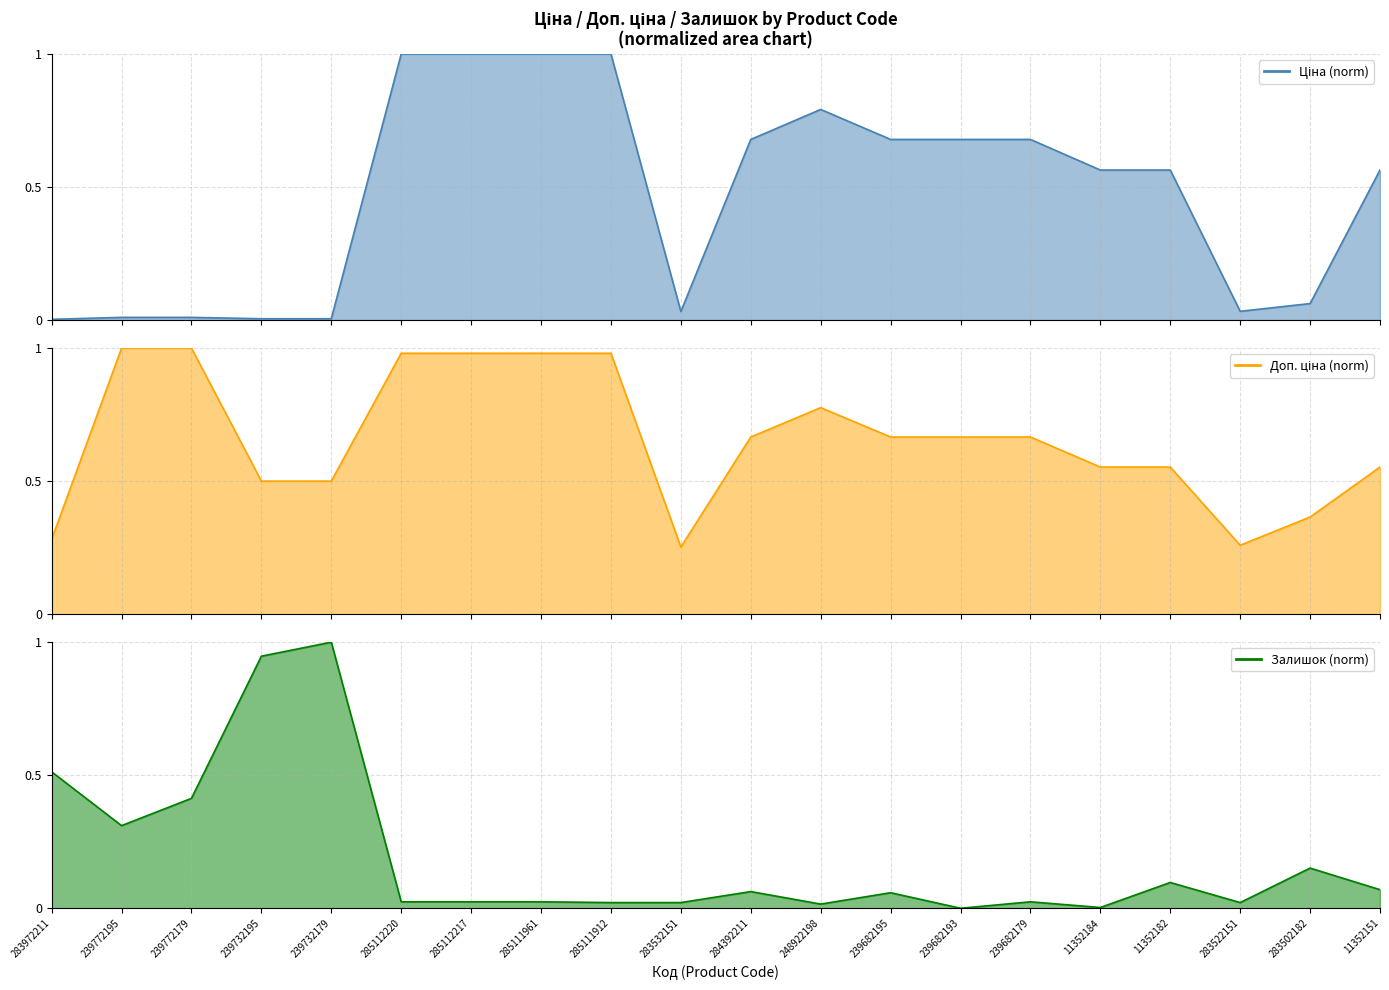

Where is Залишок (norm) line nearest to the value 0?

239682193